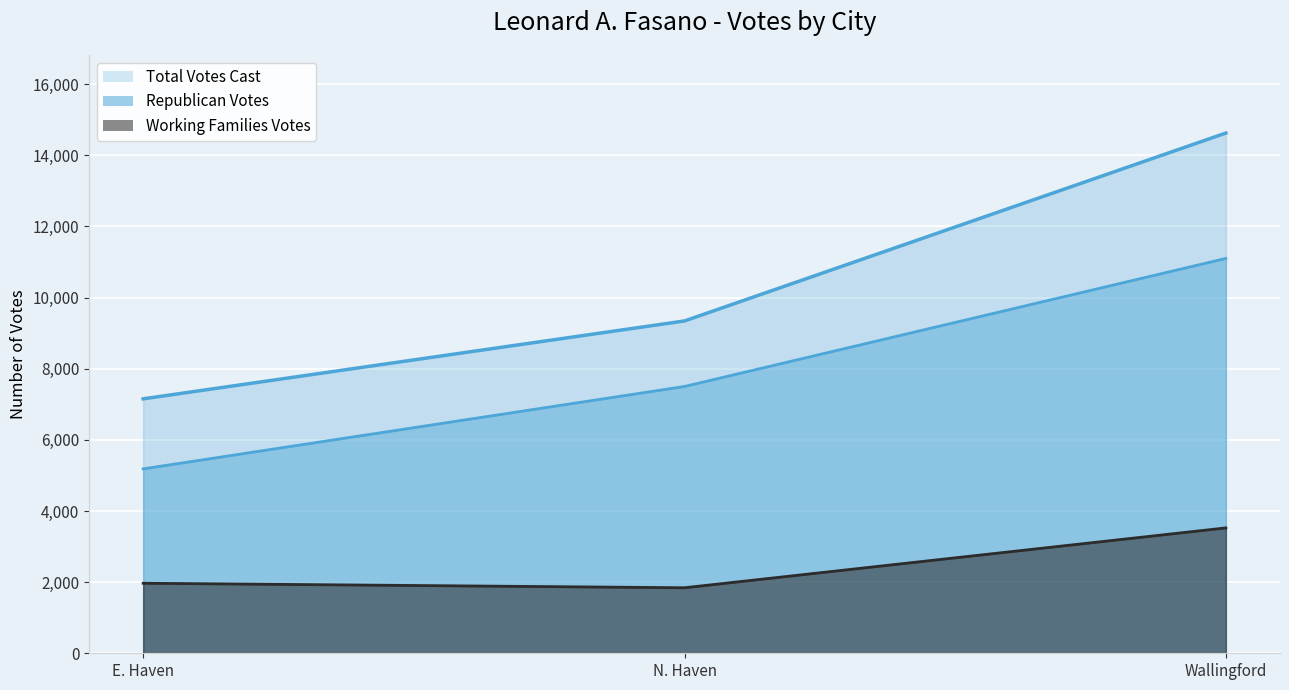

At how many categories does at least one series exceed 10096?

1